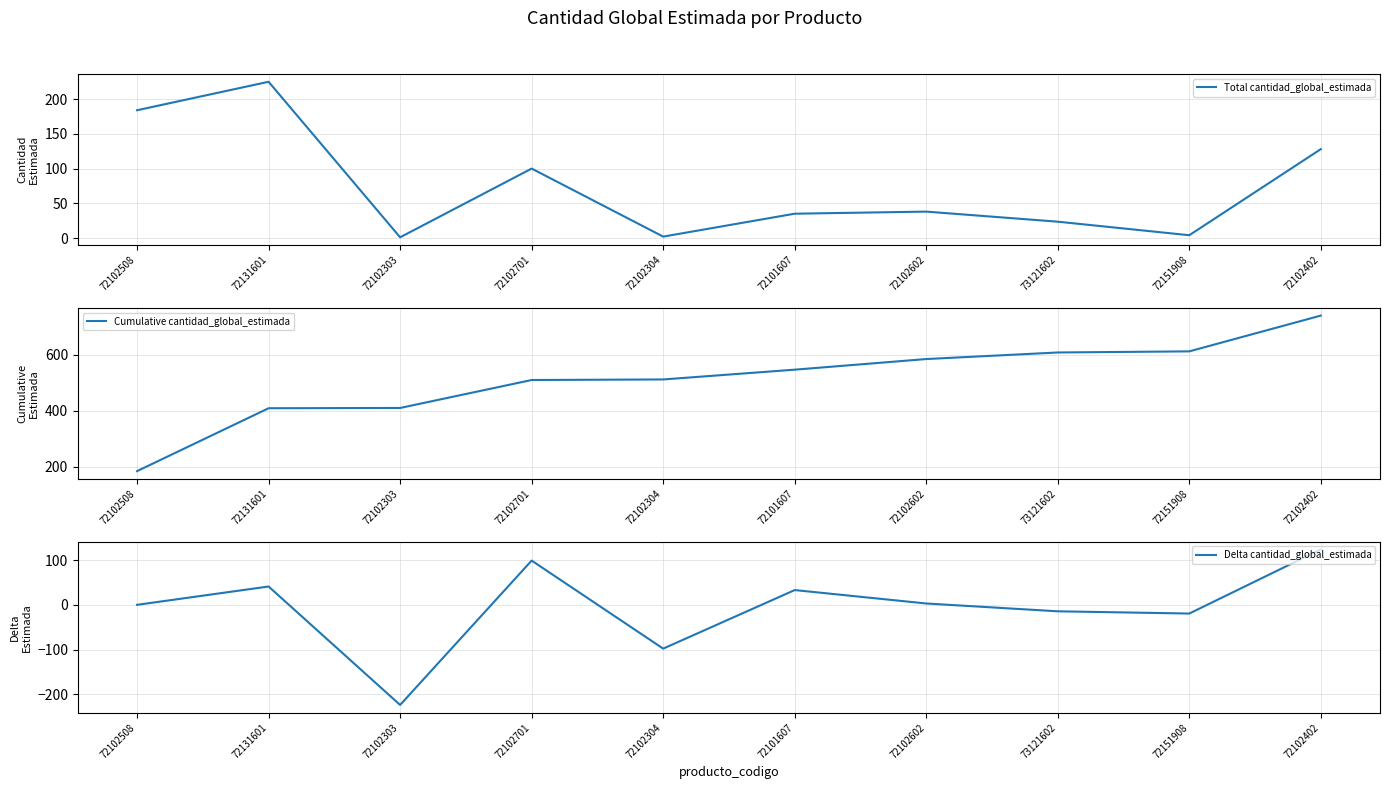

What is the total value across all series at 72102402?

992.5